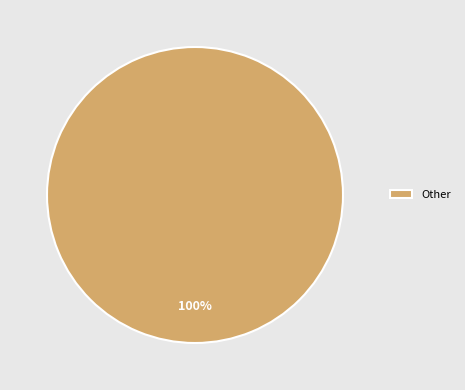

Does any single category account for the majority?

Yes